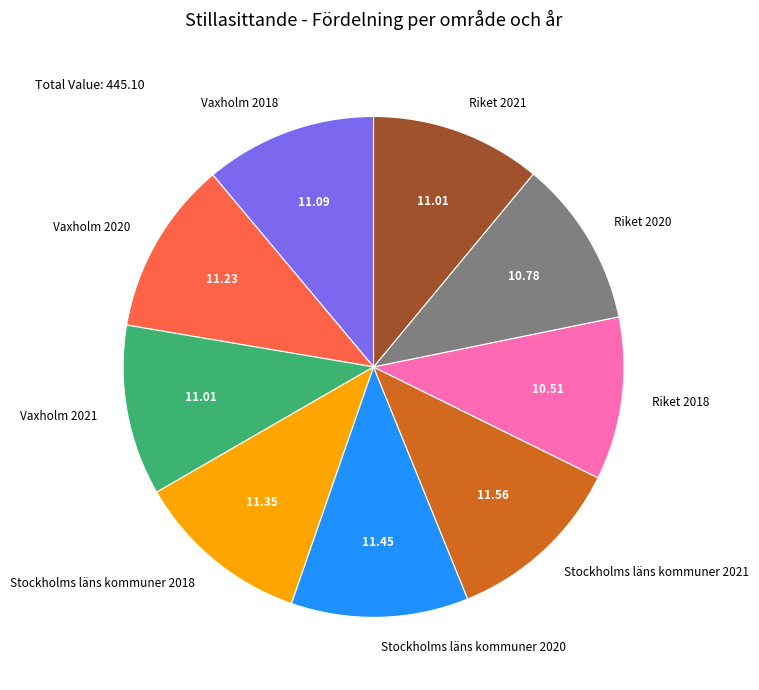

Is there a majority slice in this chart?

No